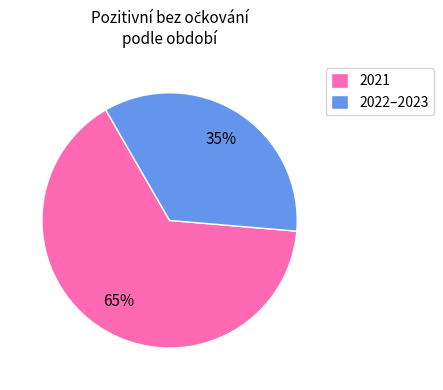

Is 2022–2023 the majority of the pie?

No